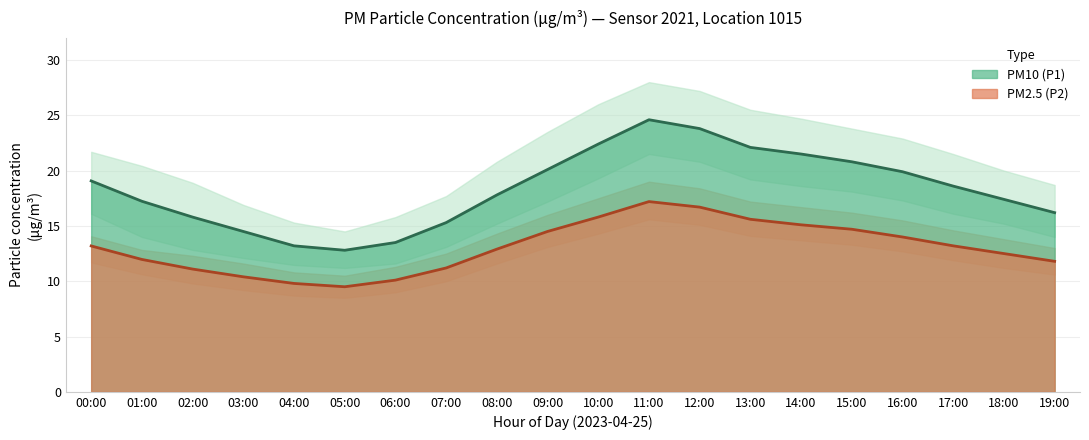

What is the sum of the P2_upper values at 16:00 and 03:00?

27.1